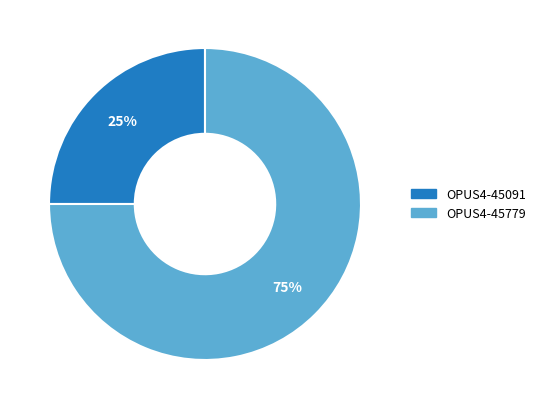

Which slice represents more than half of the pie?

OPUS4-45779